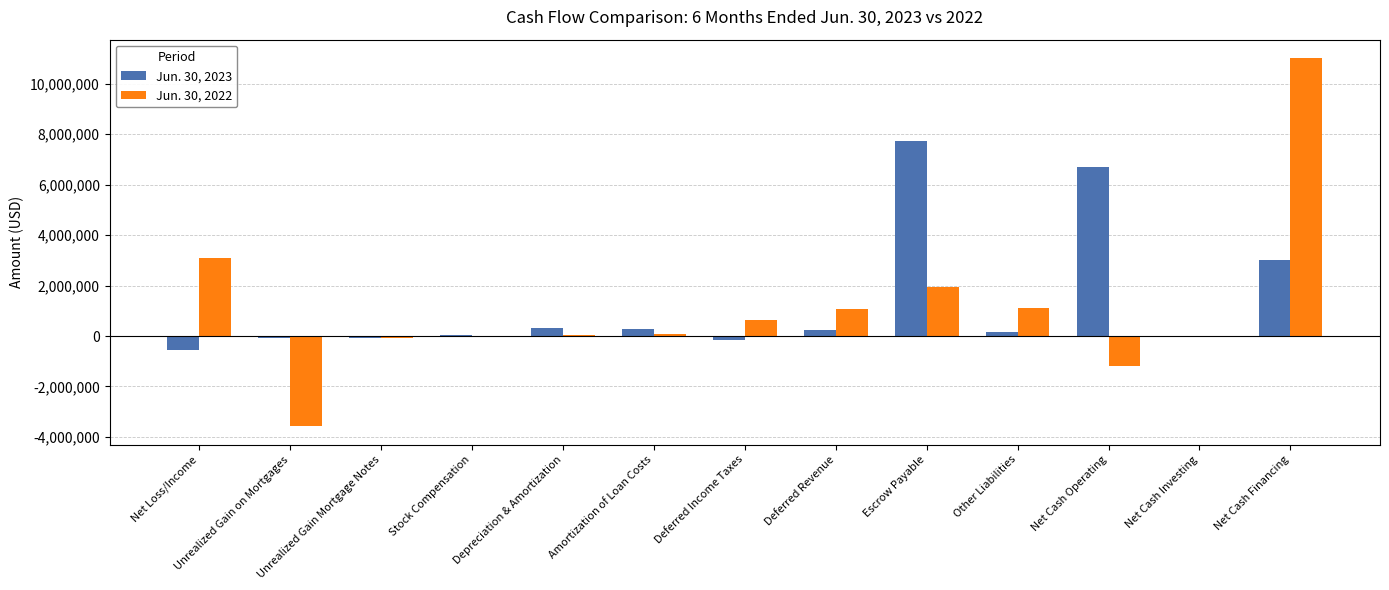

Is it true that Jun. 30, 2022 equals 1034706 at Escrow Payable?

False